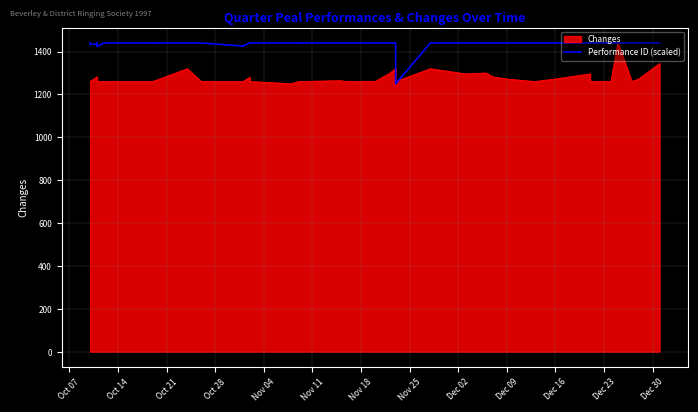

What is the sum of all values?

55926.5